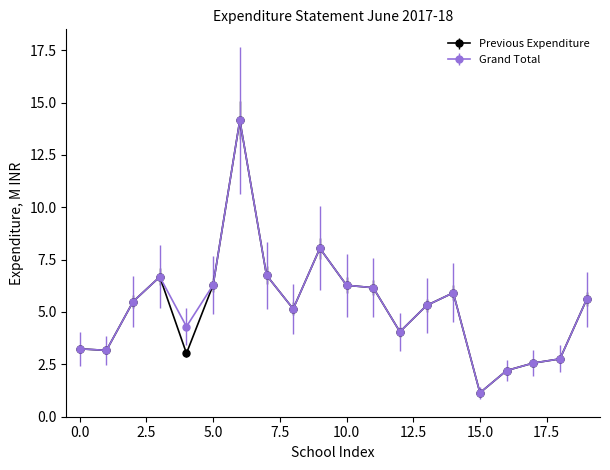

True or false: Previous Expenditure has more than 0 interior local peaks.

True